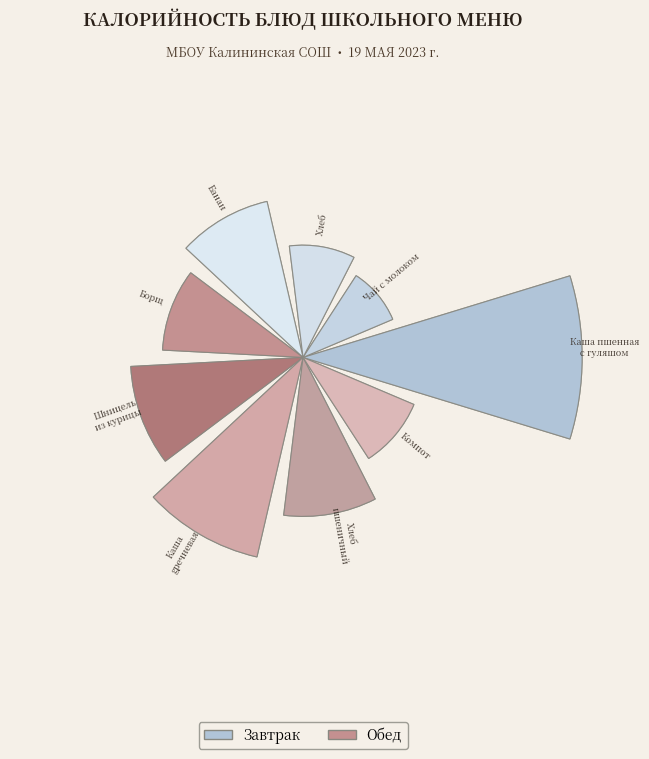

Is it true that хлеб пшеничный is 5% of the pie?

False